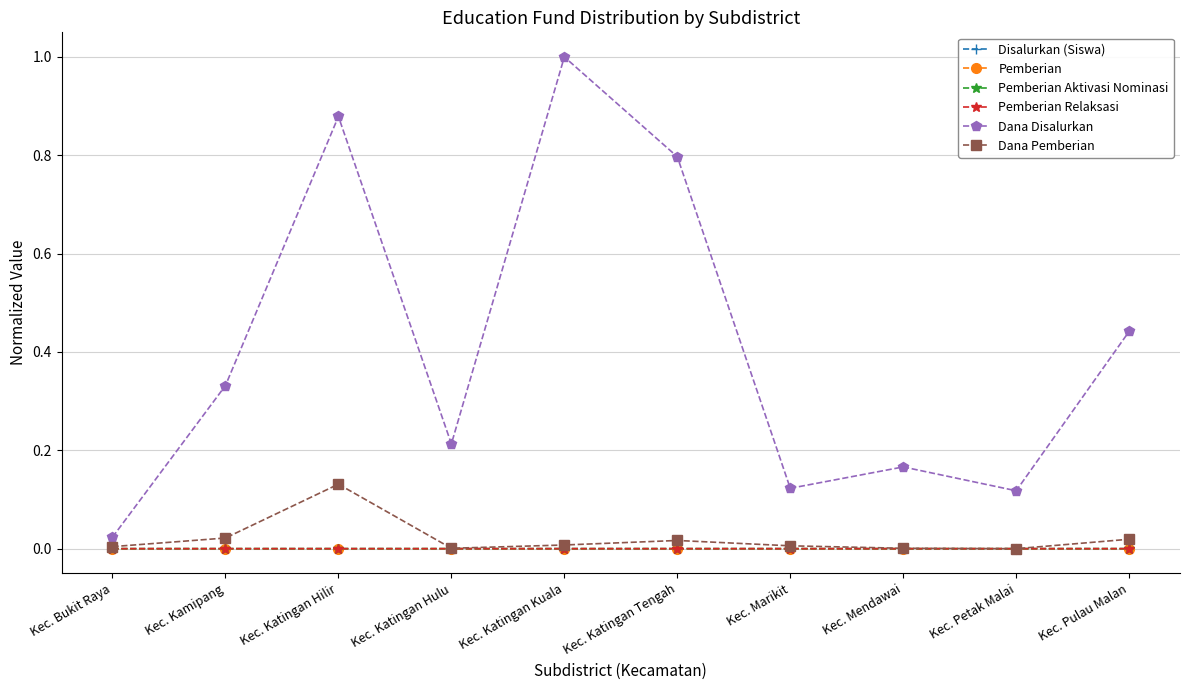

Which series has the largest total across all categories?

Dana Disalurkan